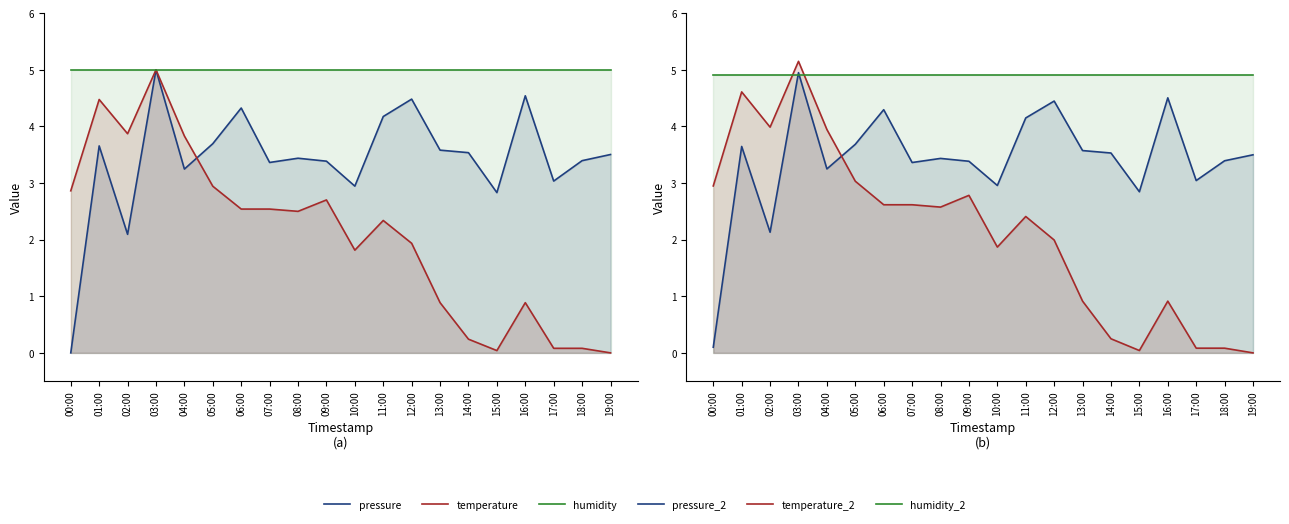

What position from the left is 11:00?

12